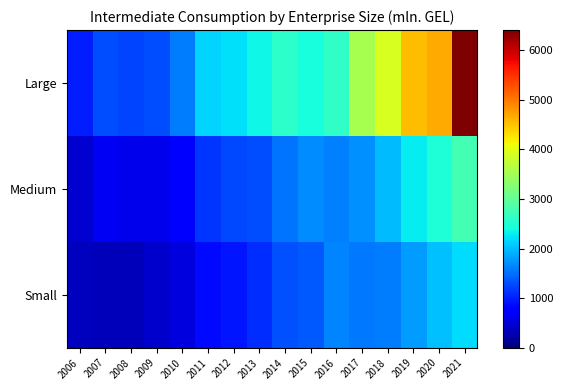

Reading right to left, transcribe all the data shown in this chart.

Large: 2021=6402.5	2020=4669.3	2019=4546.9	2018=3925.9	2017=3530.1	2016=2624.2	2015=2442.5	2014=2576.6	2013=2370.8	2012=2207.0	2011=2133.7	2010=1599.9	2009=1283.2	2008=1229.9	2007=1281.8	2006=989.6
Medium: 2021=2758.0	2020=2478.1	2019=2293.7	2018=1979.4	2017=1723.5	2016=1612.5	2015=1698.5	2014=1537.3	2013=1288.8	2012=1272.3	2011=1143.6	2010=785.8	2009=602.6	2008=612.4	2007=666.6	2006=471.6
Small: 2021=2189.3	2020=2017.9	2019=1800.7	2018=1587.6	2017=1574.3	2016=1642.8	2015=1370.6	2014=1306.7	2013=1081.3	2012=941.3	2011=859.2	2010=527.3	2009=445.0	2008=337.8	2007=335.3	2006=351.7